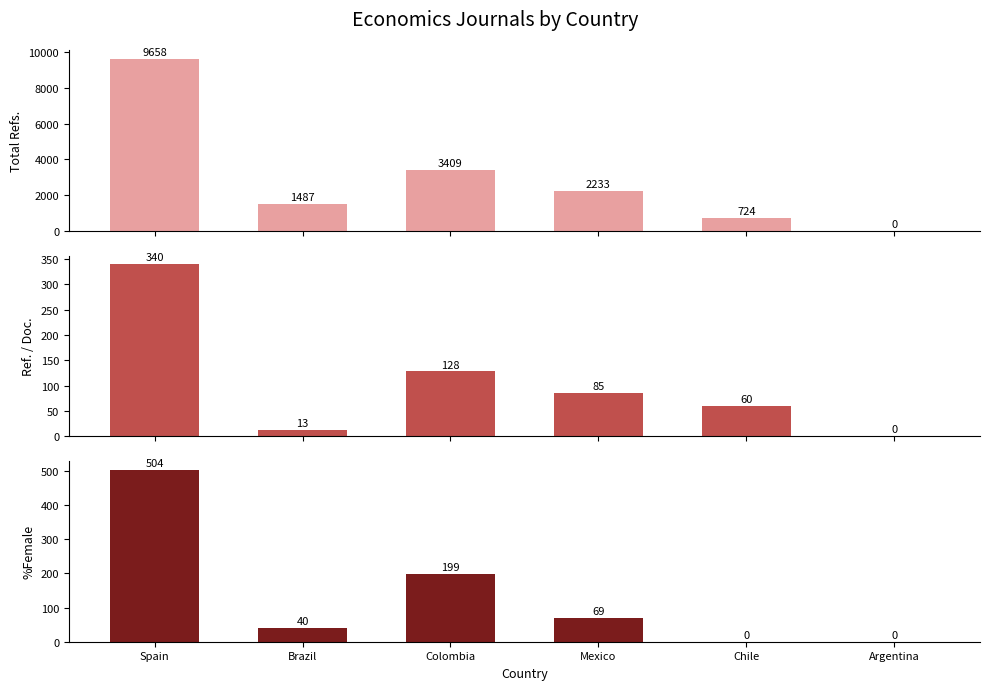

Reading left to right, transcribe all the data shown in this chart.

Total Refs.: 9658	1487	3409	2233	724	0
Ref. / Doc.: 340	13	128	85	60	0
%Female: 504	40	199	69	0	0